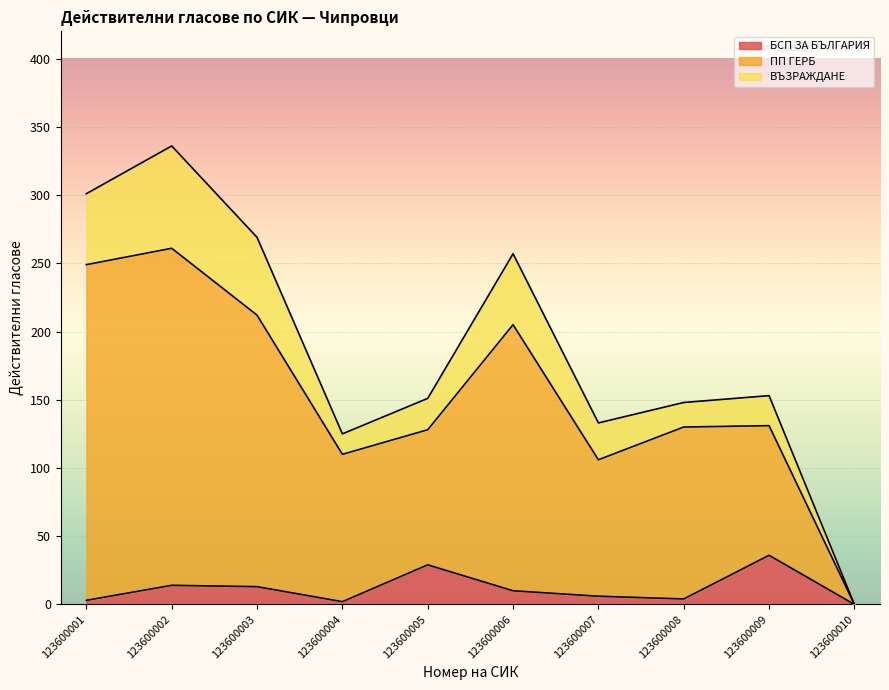

What is the value of the БСП ЗА БЪЛГАРИЯ point at the 5th from the left?

29